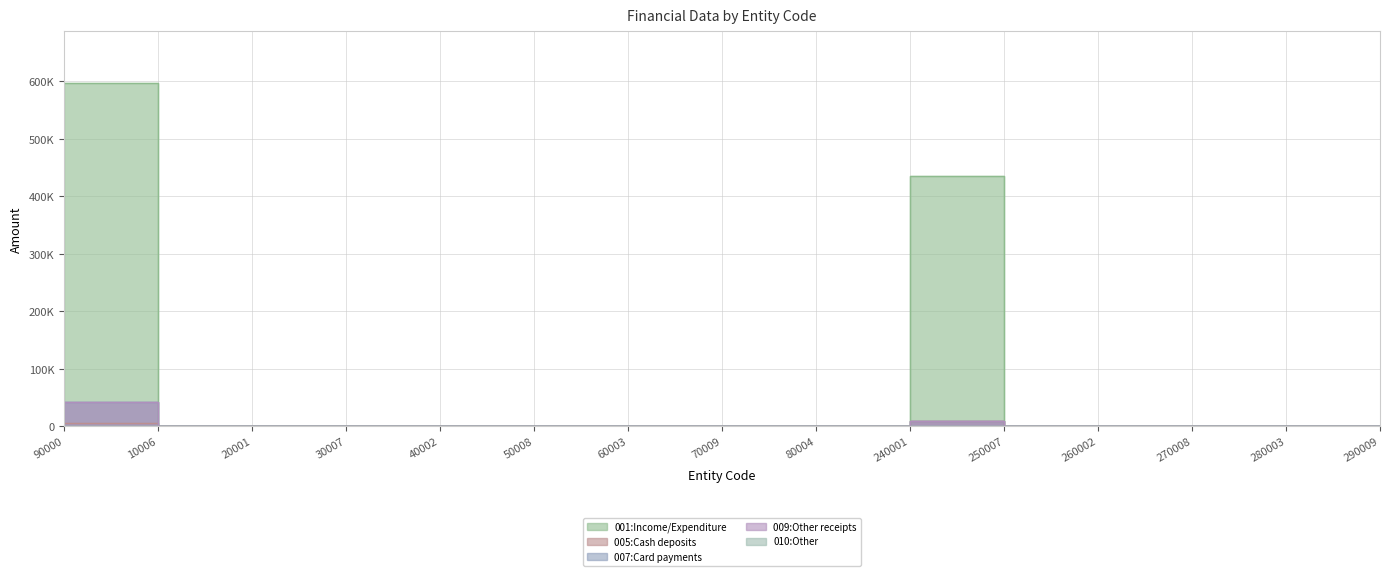

What is the label of the 11th point from the right?

40002